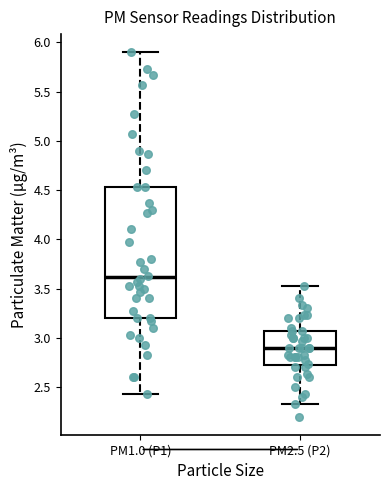

Which box has the highest median line?

PM1.0 (P1)